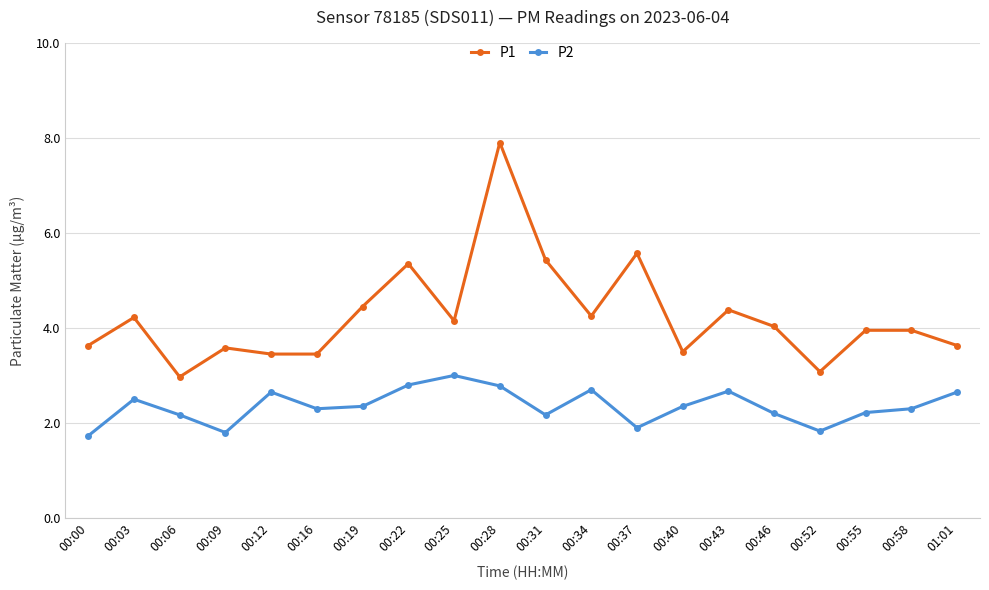

What is the label of the 19th point from the right?

00:03